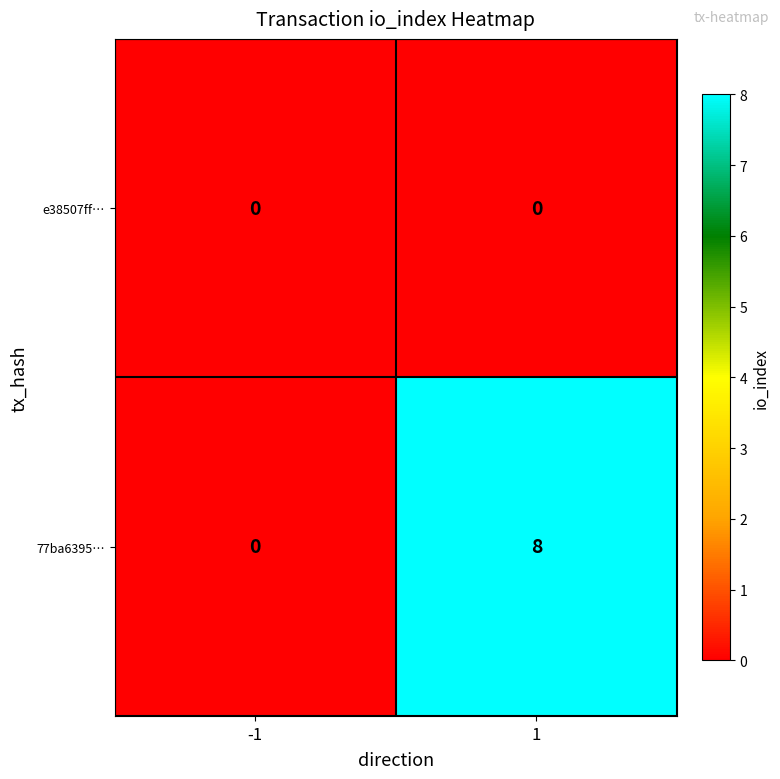

What is the greatest value displayed?

8